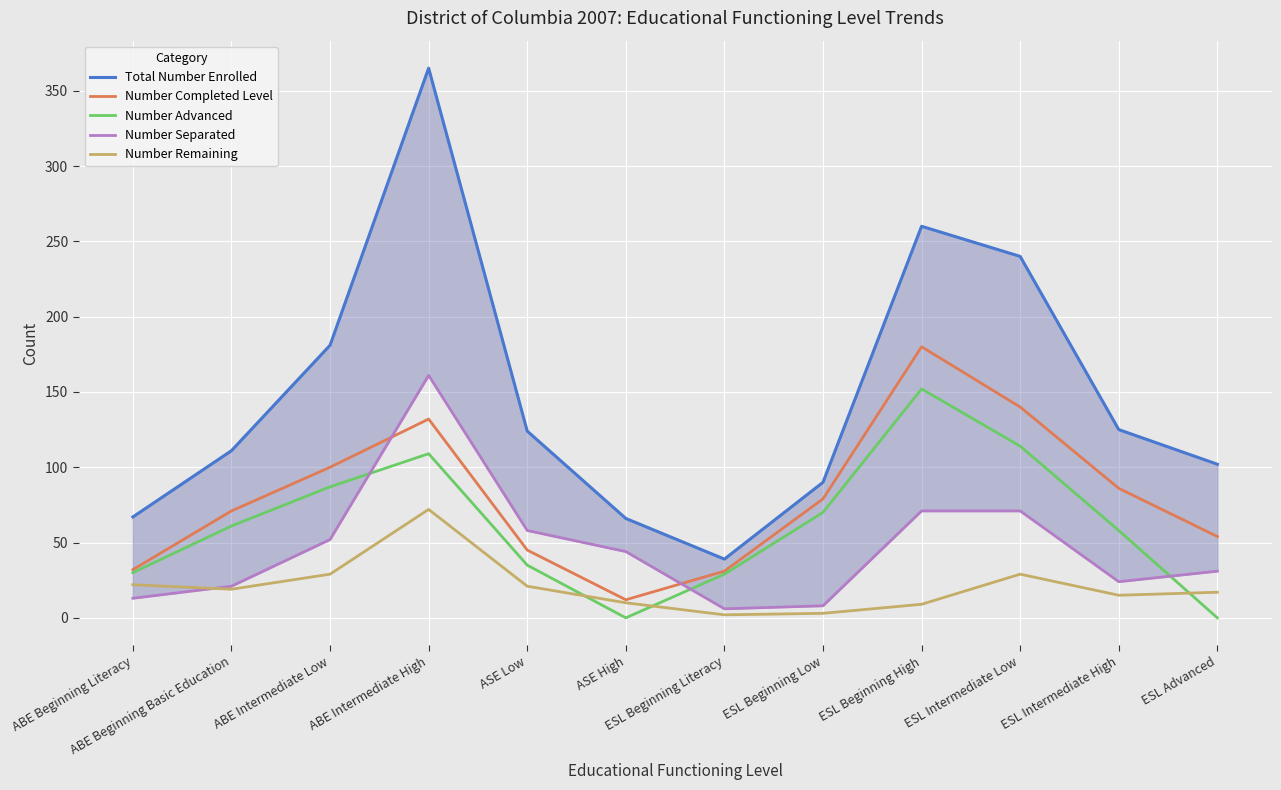

What is the difference between the highest and lowest values at ABE Intermediate High?

293